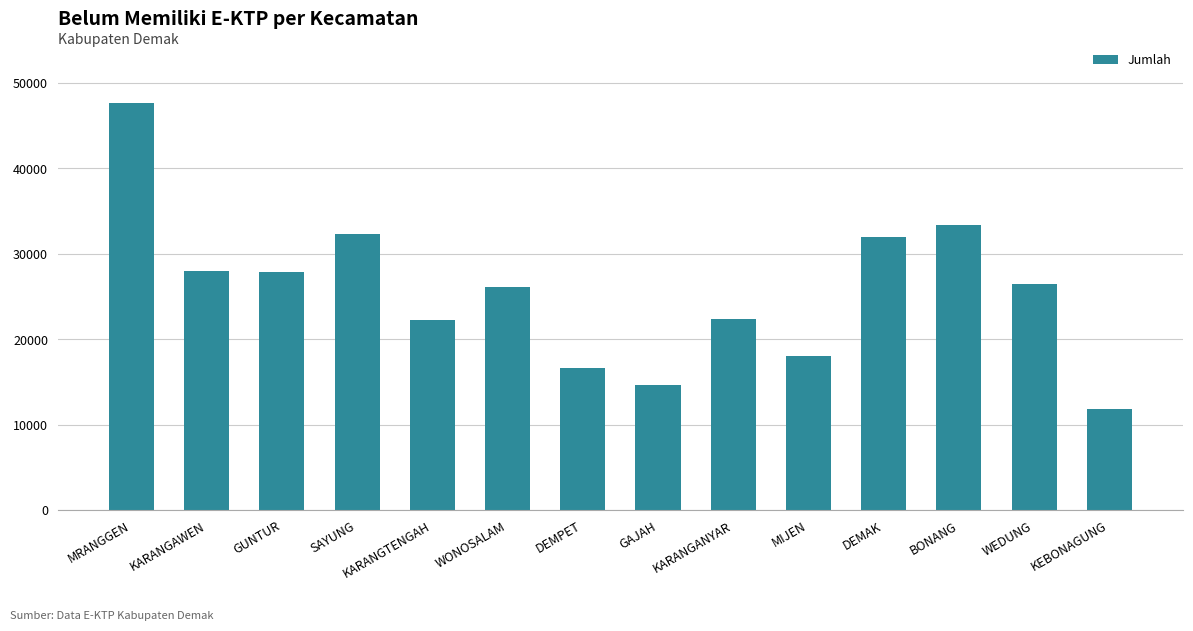

What is the difference between the values at KEBONAGUNG and DEMPET?

4804